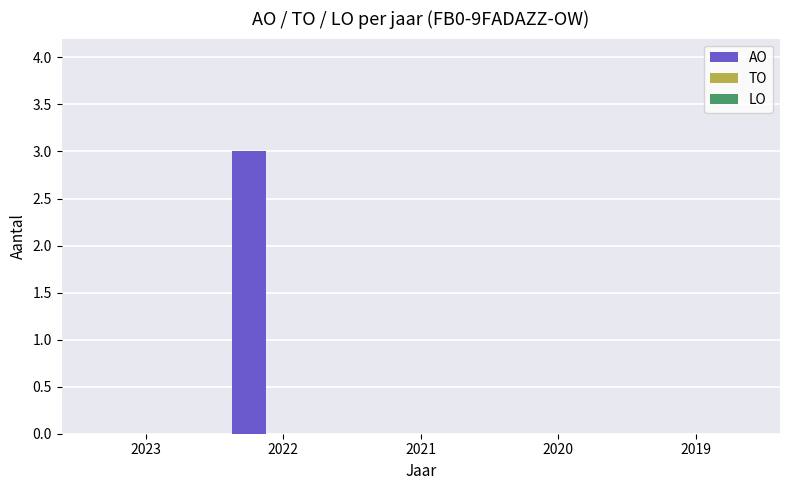

The value at 2019 is 1. True or false?

False